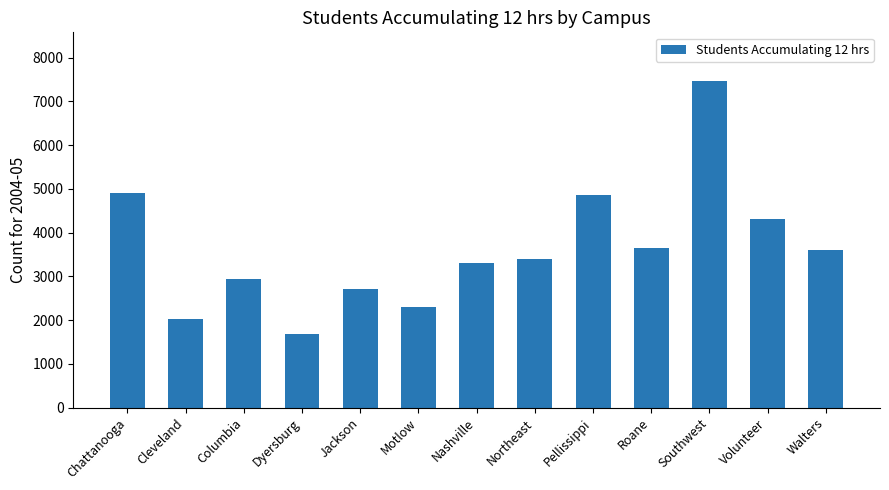

What is the label of the 5th bar from the right?

Pellissippi